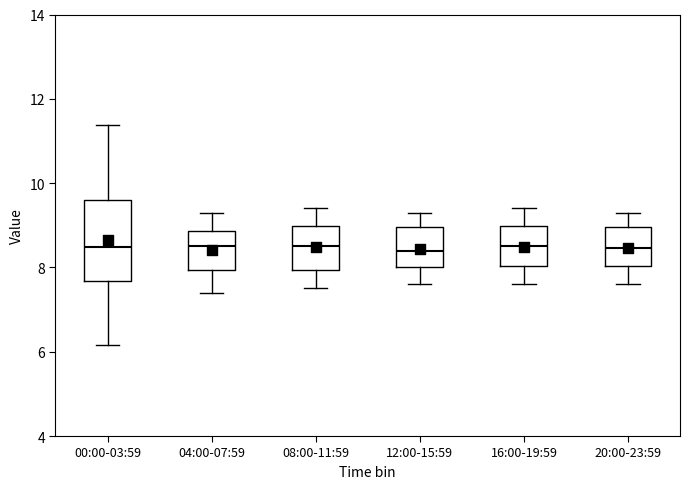

Comparing the boxes themselves (not the whiskers), which one is the tallest?

00:00-03:59